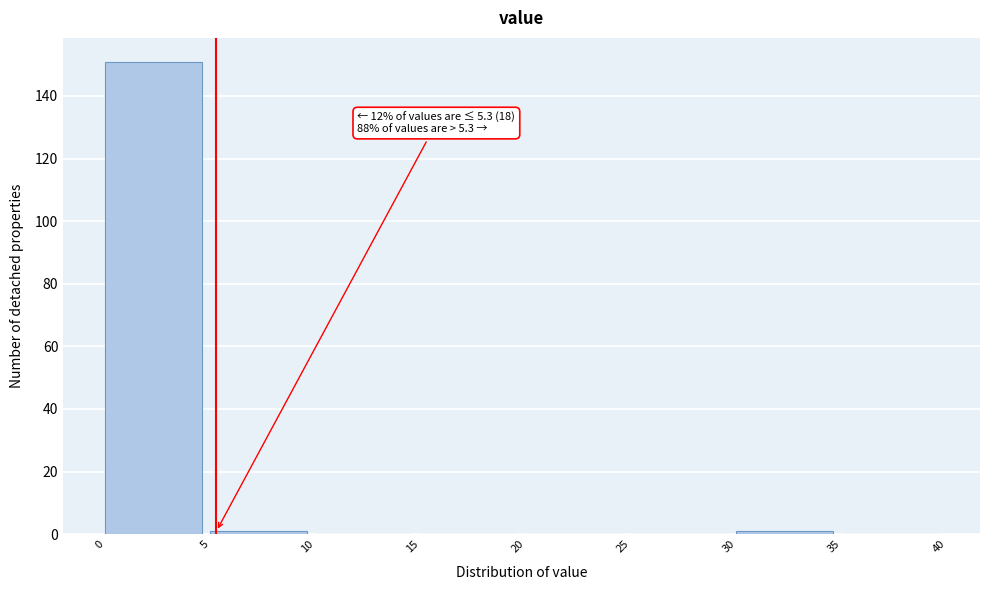

Which range on the x-axis has the tallest bar?

0 to 5